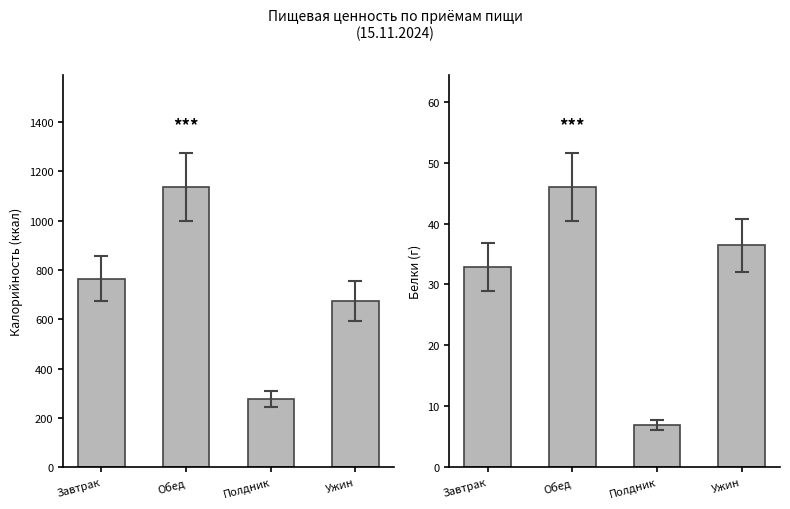

At Завтрак, list the series in order from smallest to largest.

Белки, Калорийность